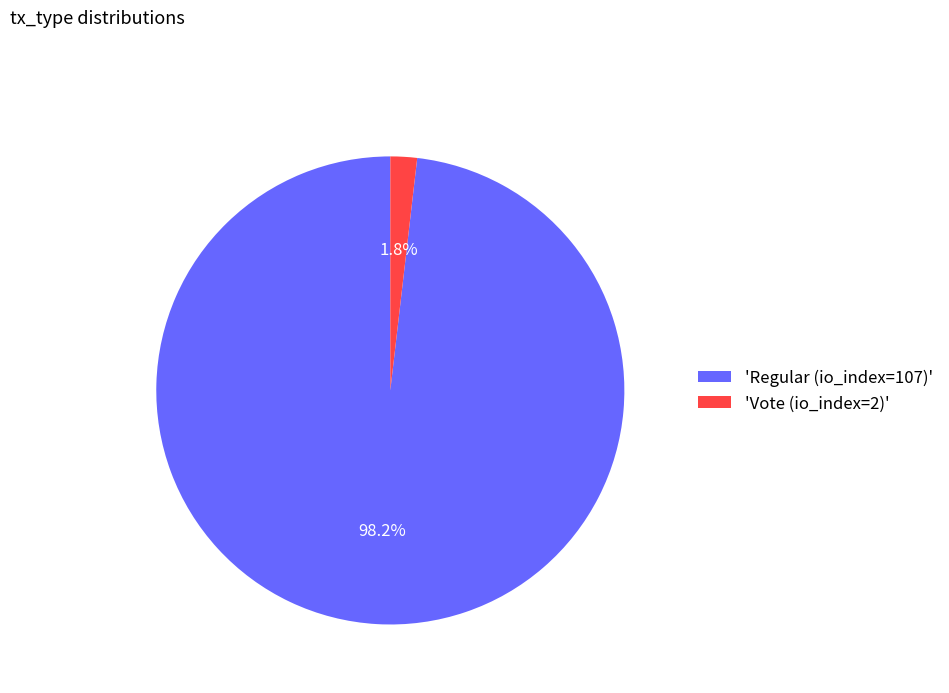

Between 'Vote (io_index=2)' and 'Regular (io_index=107)', which is larger?

'Regular (io_index=107)'